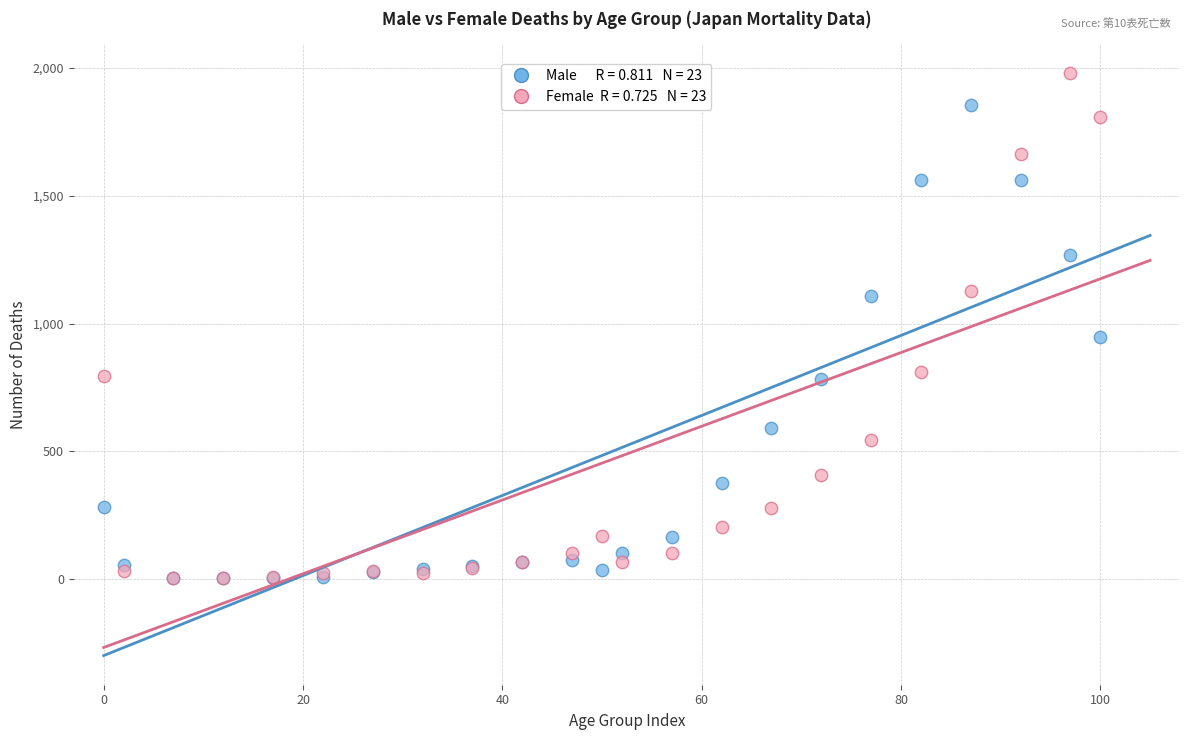

Across all series, what Y value is closest to 992?

946